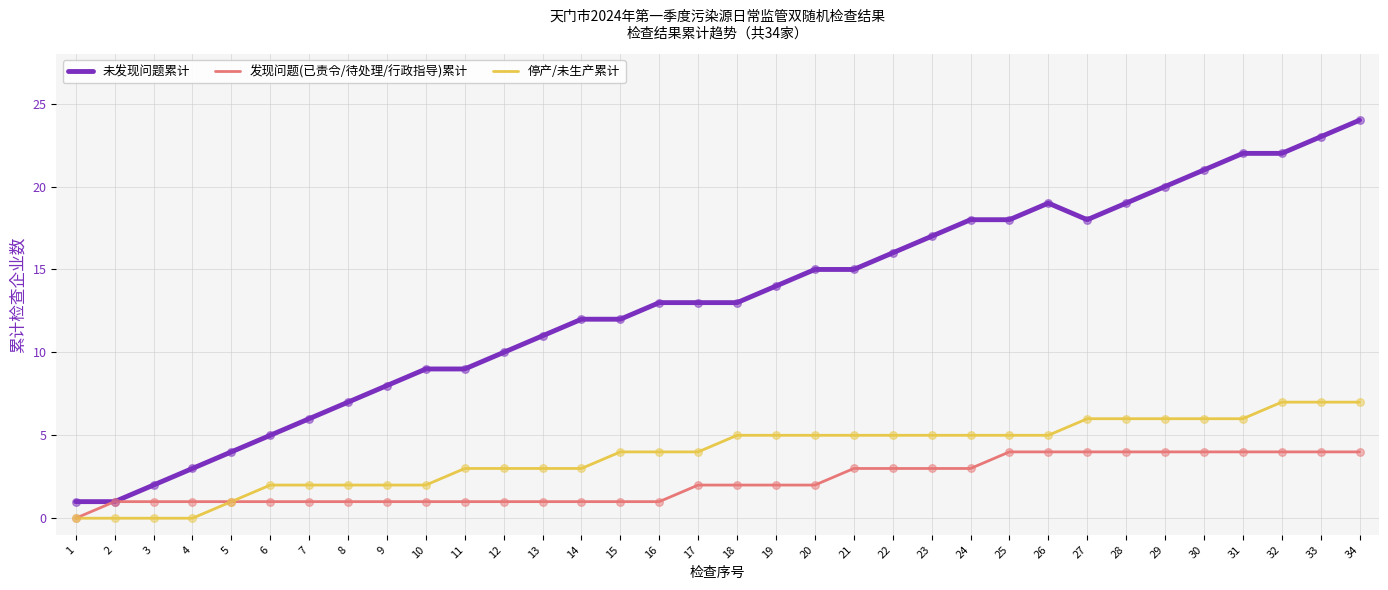

True or false: 未发现问题累计 and 停产/未生产累计 cross at least once.

False